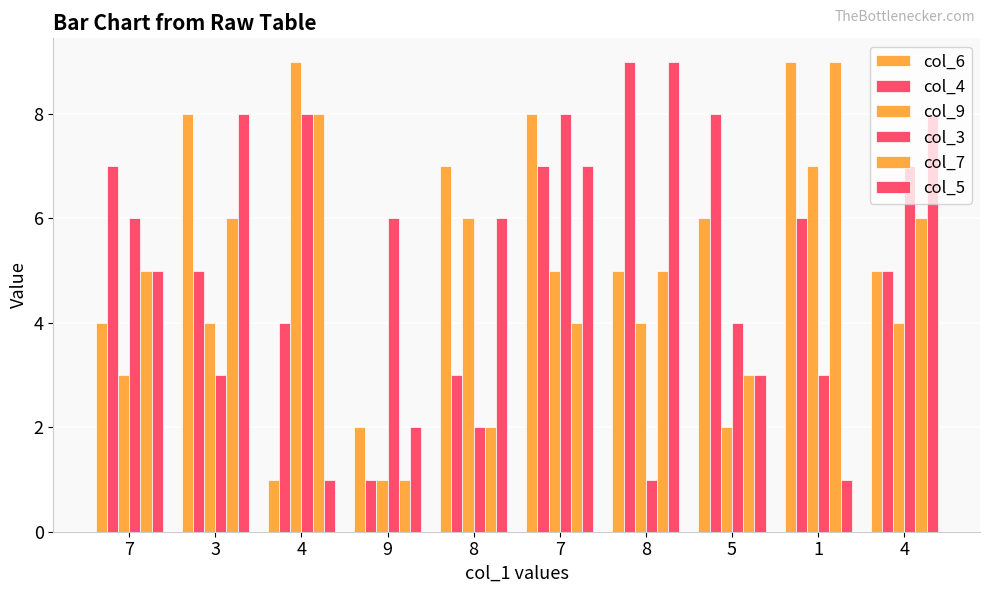

How many series are shown in this chart?

6